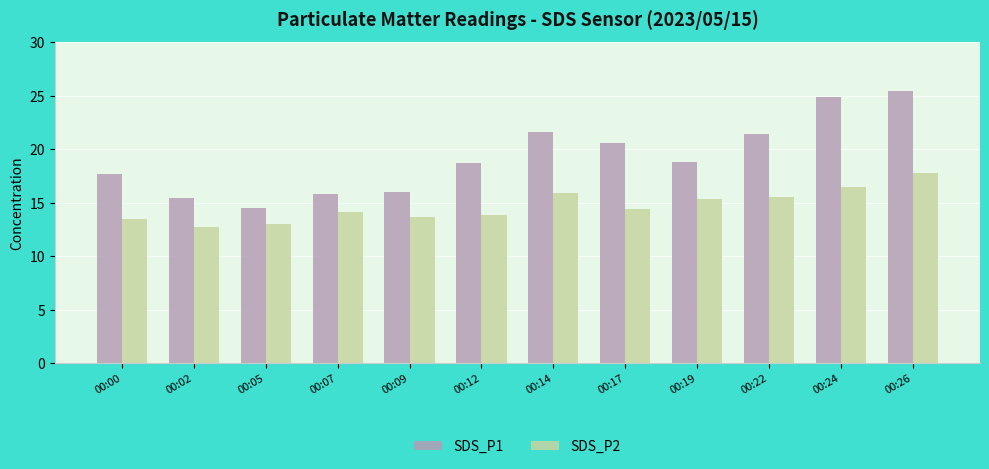

How many groups of bars are there?

12